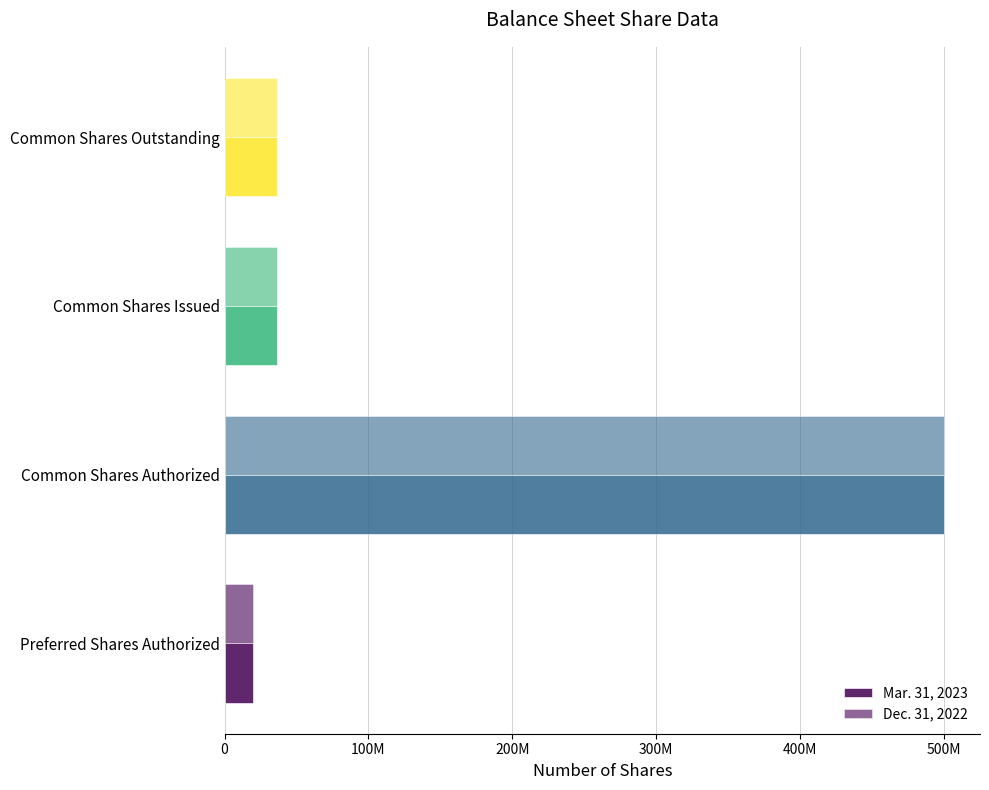

Which series has the largest total across all categories?

Mar. 31, 2023